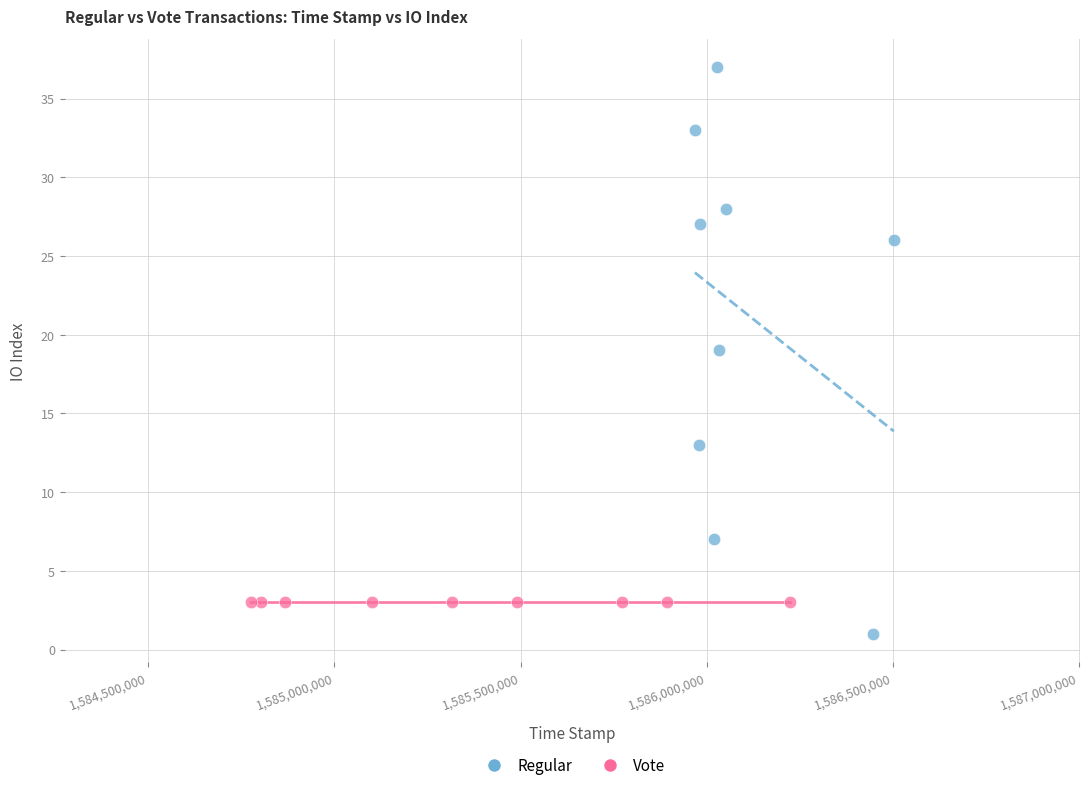

Which series contains the highest Y value?

Regular